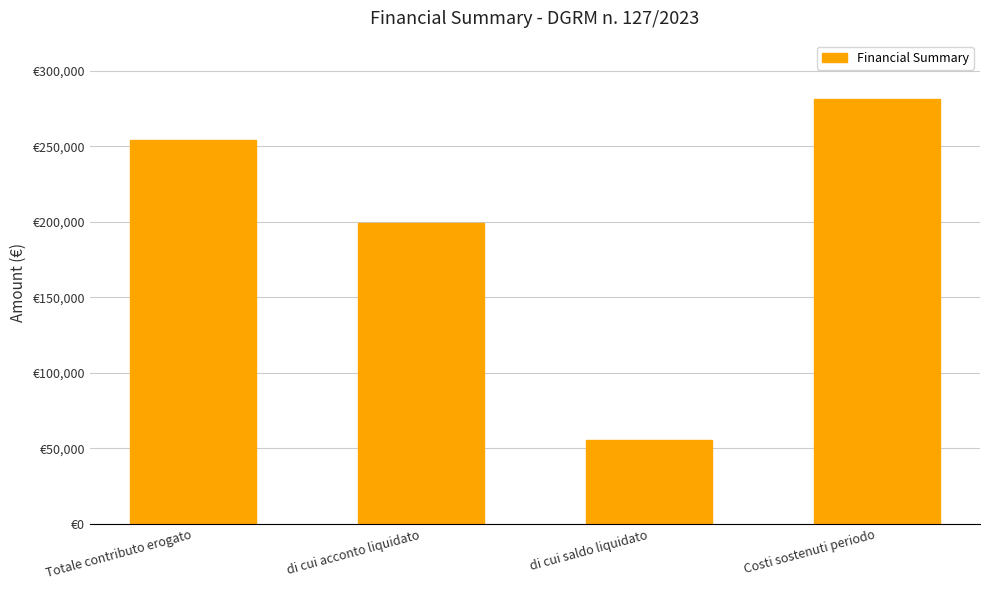

What is the minimum value shown in the chart?

55339.0